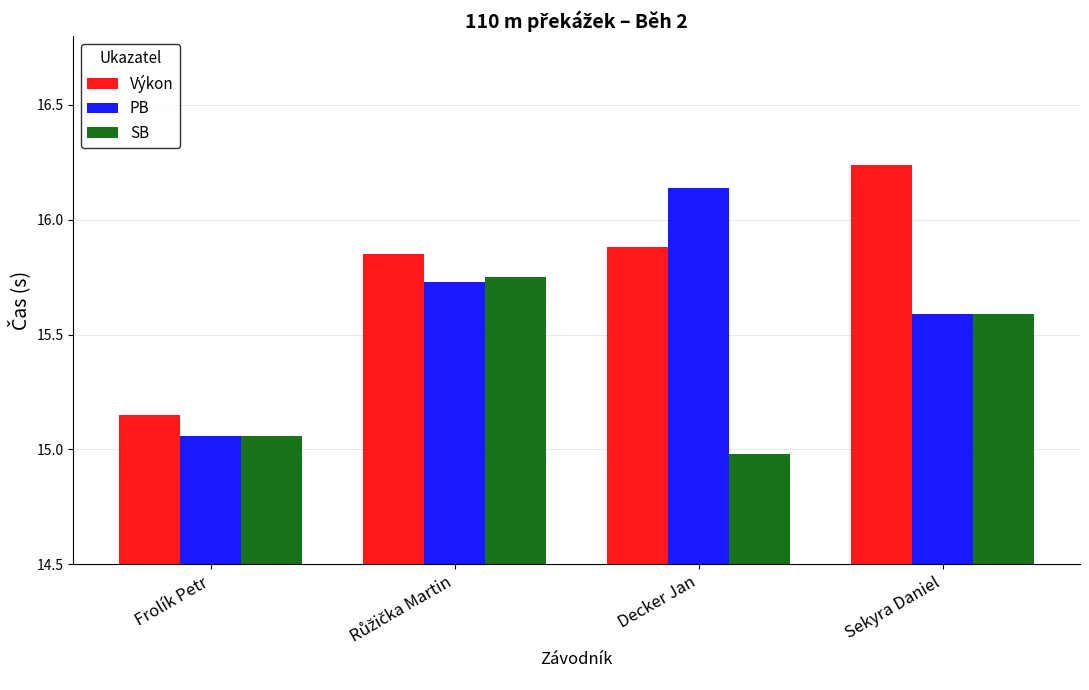

Which series has the largest total across all categories?

Výkon